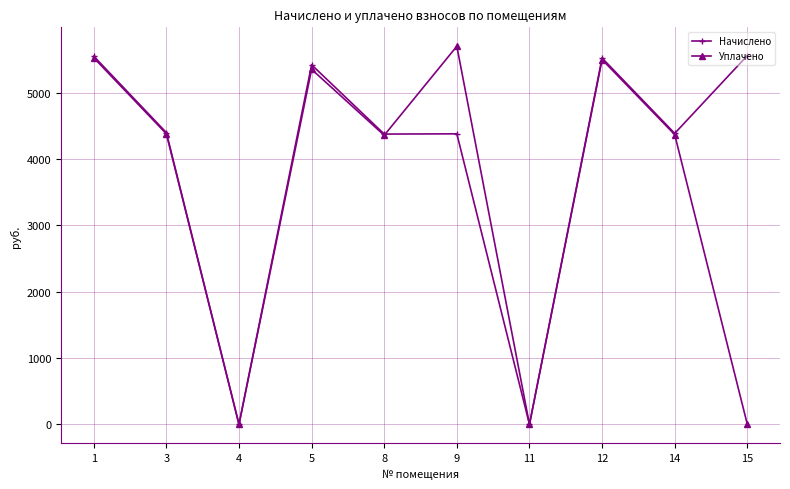

Rank the series by their maximum value, from highest to lowest.

Уплачено, Начислено